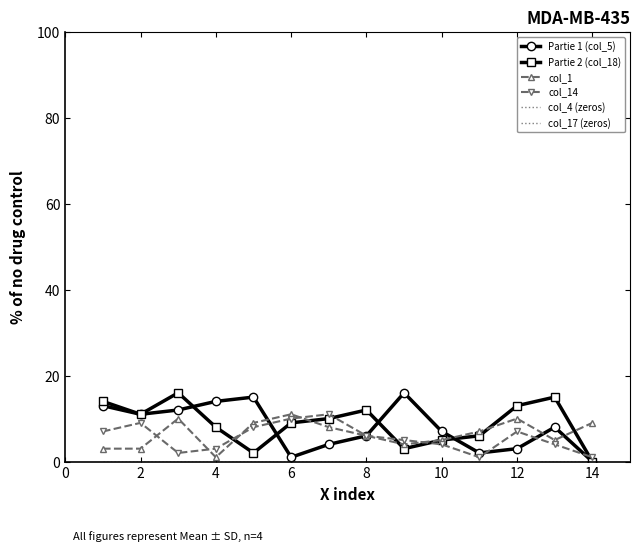

What is the difference between the maximum and minimum values in the col_14 series?

10